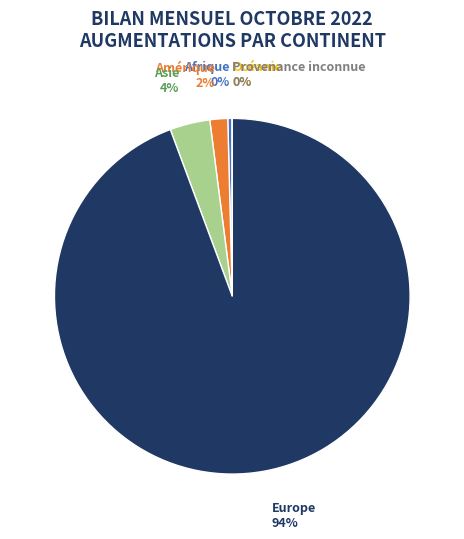

What is the total percentage of Europe and Provenance inconnue?

94.3%